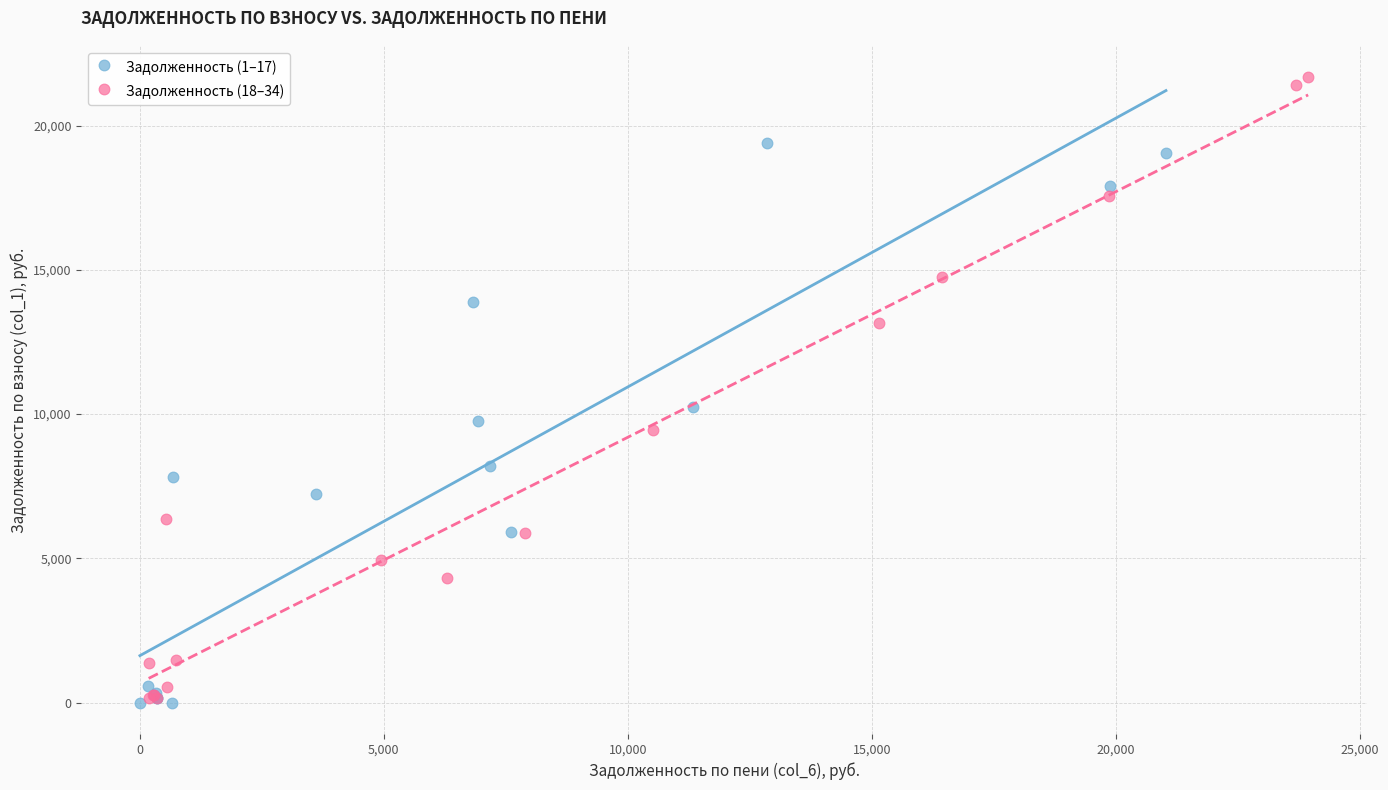

Which series reaches the maximum Y coordinate?

Задолженность (18–34)